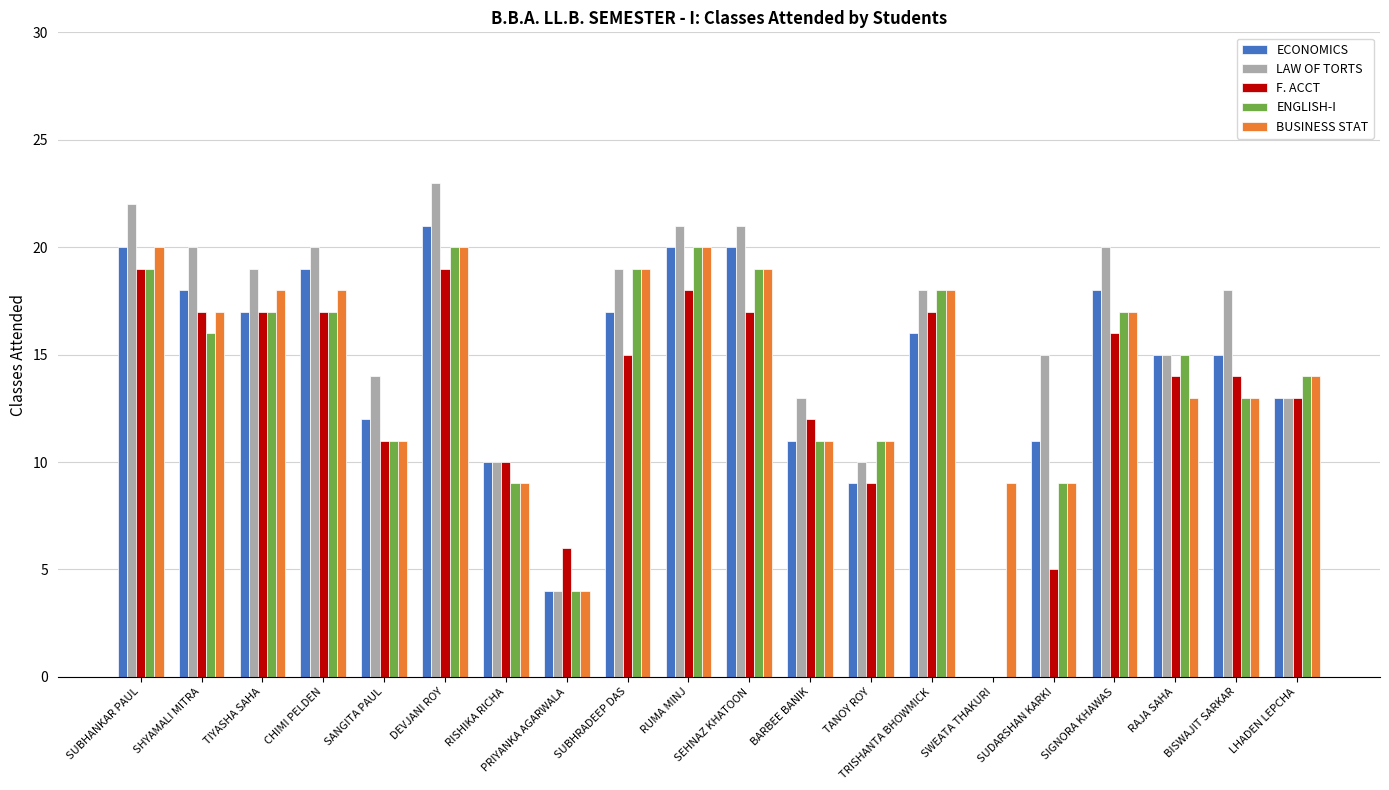

Reading right to left, what are all the values shown in this chart?

ECONOMICS: LHADEN LEPCHA=13	BISWAJIT SARKAR=15	RAJA SAHA=15	SIGNORA KHAWAS=18	SUDARSHAN KARKI=11	SWEATA THAKURI=0	TRISHANTA BHOWMICK=16	TANOY ROY=9	BARBEE BANIK=11	SEHNAZ KHATOON=20	RUMA MINJ=20	SUBHRADEEP DAS=17	PRIYANKA AGARWALA=4	RISHIKA RICHA=10	DEVJANI ROY=21	SANGITA PAUL=12	CHIMI PELDEN=19	TIYASHA SAHA=17	SHYAMALI MITRA=18	SUBHANKAR PAUL=20
LAW OF TORTS: LHADEN LEPCHA=13	BISWAJIT SARKAR=18	RAJA SAHA=15	SIGNORA KHAWAS=20	SUDARSHAN KARKI=15	SWEATA THAKURI=0	TRISHANTA BHOWMICK=18	TANOY ROY=10	BARBEE BANIK=13	SEHNAZ KHATOON=21	RUMA MINJ=21	SUBHRADEEP DAS=19	PRIYANKA AGARWALA=4	RISHIKA RICHA=10	DEVJANI ROY=23	SANGITA PAUL=14	CHIMI PELDEN=20	TIYASHA SAHA=19	SHYAMALI MITRA=20	SUBHANKAR PAUL=22
F. ACCT: LHADEN LEPCHA=13	BISWAJIT SARKAR=14	RAJA SAHA=14	SIGNORA KHAWAS=16	SUDARSHAN KARKI=5	SWEATA THAKURI=0	TRISHANTA BHOWMICK=17	TANOY ROY=9	BARBEE BANIK=12	SEHNAZ KHATOON=17	RUMA MINJ=18	SUBHRADEEP DAS=15	PRIYANKA AGARWALA=6	RISHIKA RICHA=10	DEVJANI ROY=19	SANGITA PAUL=11	CHIMI PELDEN=17	TIYASHA SAHA=17	SHYAMALI MITRA=17	SUBHANKAR PAUL=19
ENGLISH-I: LHADEN LEPCHA=14	BISWAJIT SARKAR=13	RAJA SAHA=15	SIGNORA KHAWAS=17	SUDARSHAN KARKI=9	SWEATA THAKURI=0	TRISHANTA BHOWMICK=18	TANOY ROY=11	BARBEE BANIK=11	SEHNAZ KHATOON=19	RUMA MINJ=20	SUBHRADEEP DAS=19	PRIYANKA AGARWALA=4	RISHIKA RICHA=9	DEVJANI ROY=20	SANGITA PAUL=11	CHIMI PELDEN=17	TIYASHA SAHA=17	SHYAMALI MITRA=16	SUBHANKAR PAUL=19
BUSINESS STAT: LHADEN LEPCHA=14	BISWAJIT SARKAR=13	RAJA SAHA=13	SIGNORA KHAWAS=17	SUDARSHAN KARKI=9	SWEATA THAKURI=9	TRISHANTA BHOWMICK=18	TANOY ROY=11	BARBEE BANIK=11	SEHNAZ KHATOON=19	RUMA MINJ=20	SUBHRADEEP DAS=19	PRIYANKA AGARWALA=4	RISHIKA RICHA=9	DEVJANI ROY=20	SANGITA PAUL=11	CHIMI PELDEN=18	TIYASHA SAHA=18	SHYAMALI MITRA=17	SUBHANKAR PAUL=20